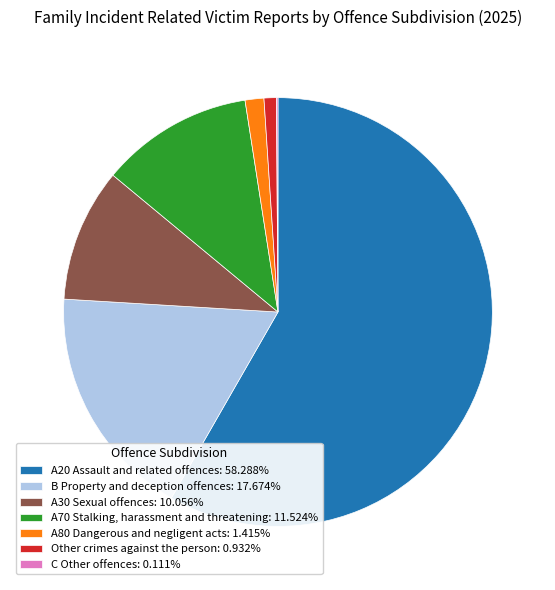

Is A20 Assault and related offences the majority of the pie?

Yes